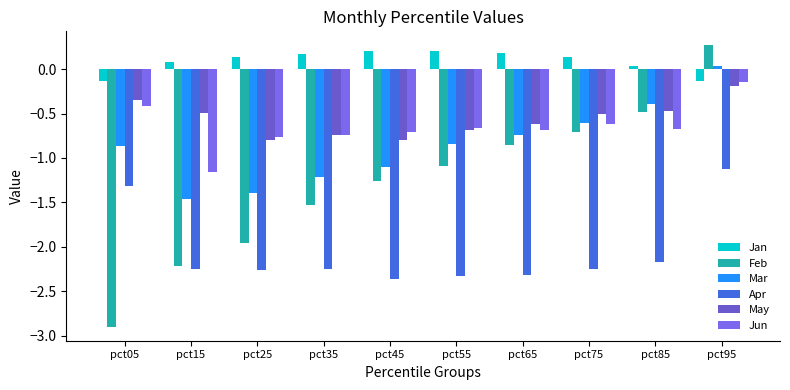

Count the Apr values in the range -2 to -1.

2